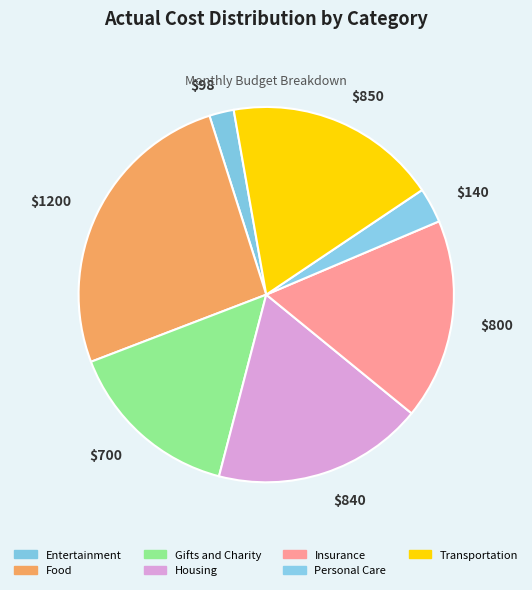

Between Personal Care and Housing, which is larger?

Housing